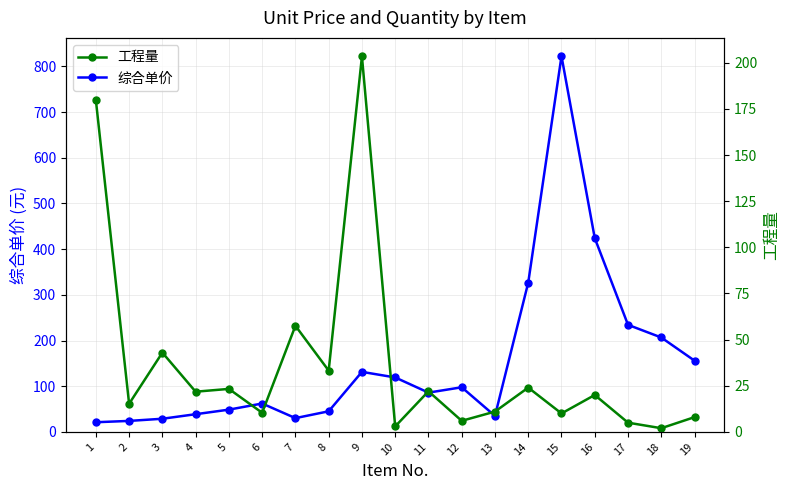

What are all the series names shown in the legend?

综合单价, 工程量